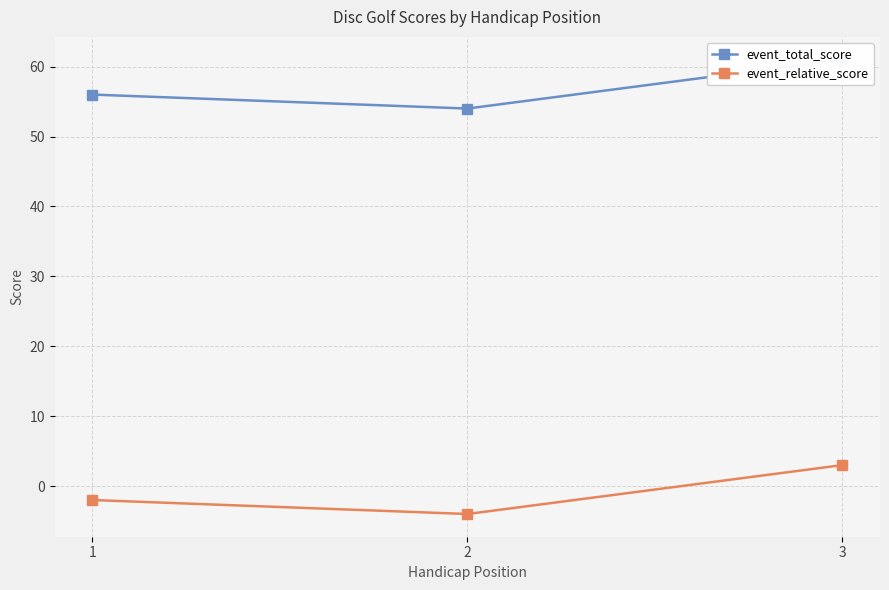

How many values in event_relative_score are below zero?

2